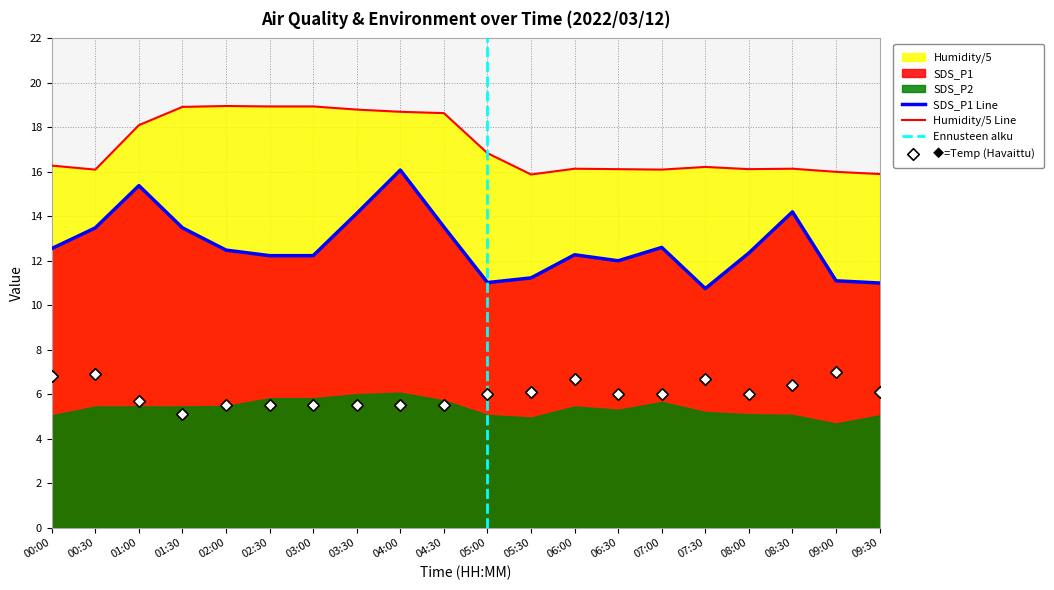

What is the highest value of the SDS_P1 Line series?

16.1